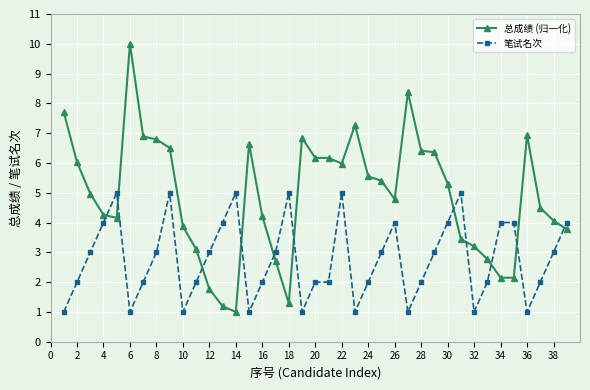

True or false: 总成绩 (归一化) has more than 0 interior local peaks.

True